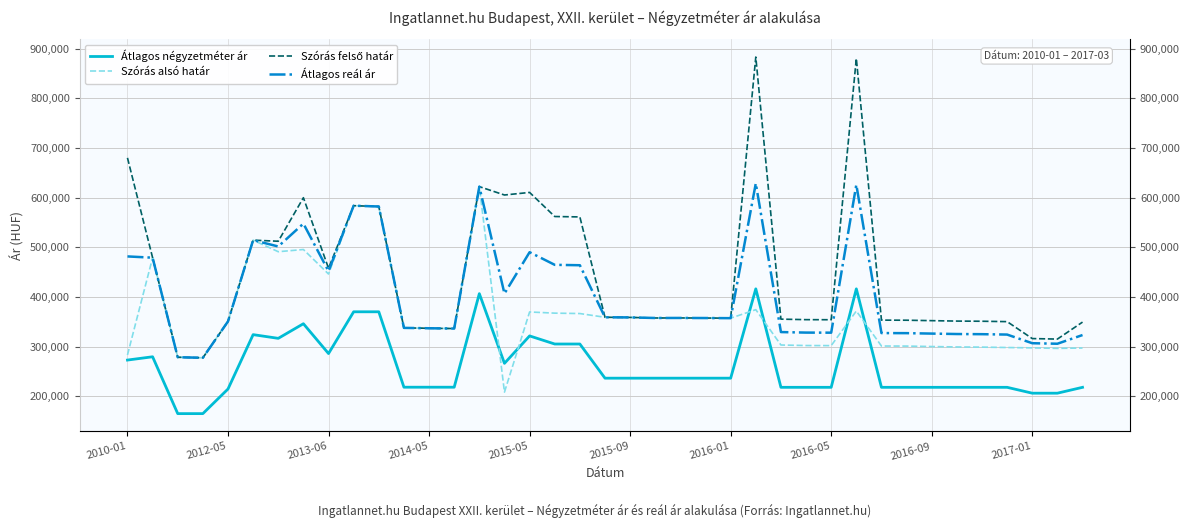

True or false: Szórás alsó határ has more than 2 interior local peaks.

True